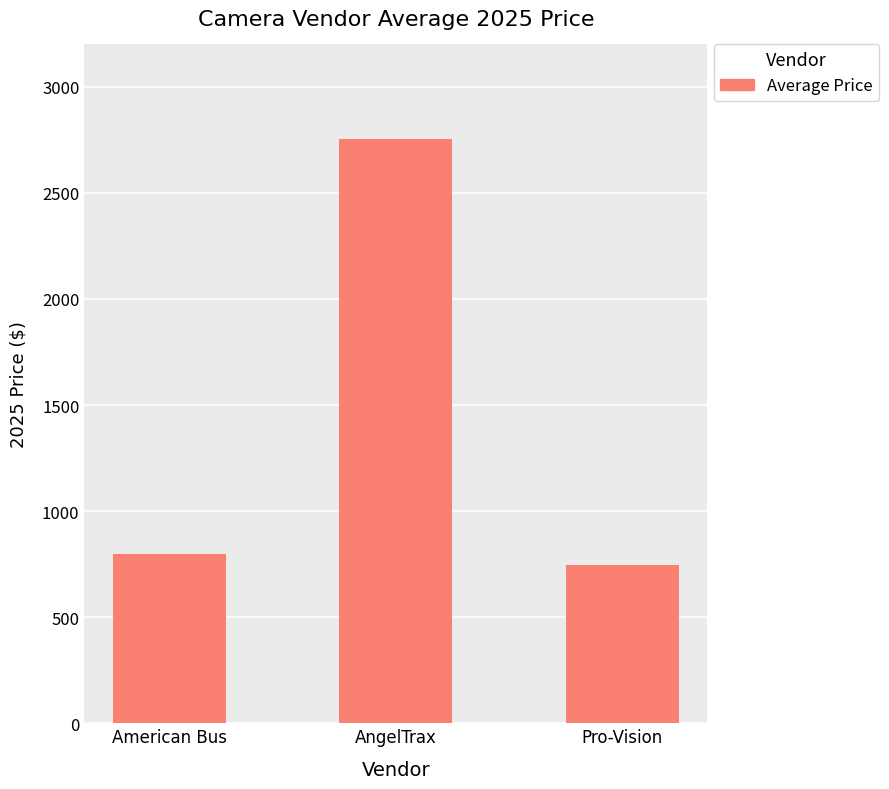

What is the value of the 3rd bar from the left?

744.6